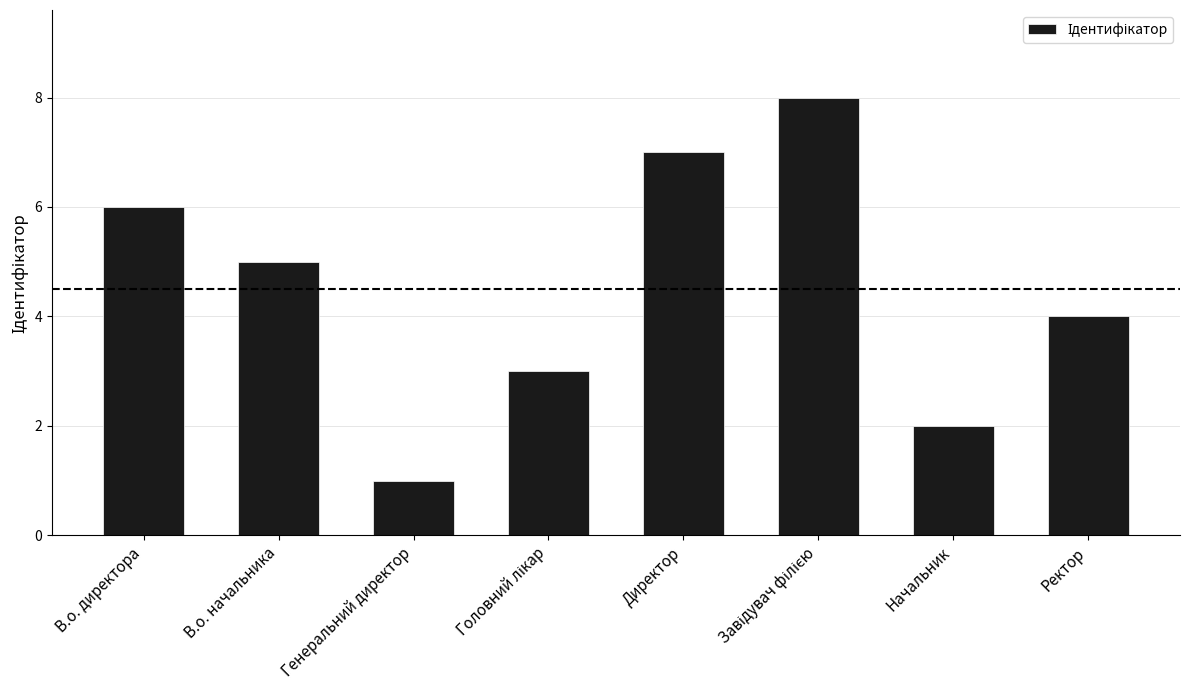

What is the label of the 8th bar from the right?

В.о. директора